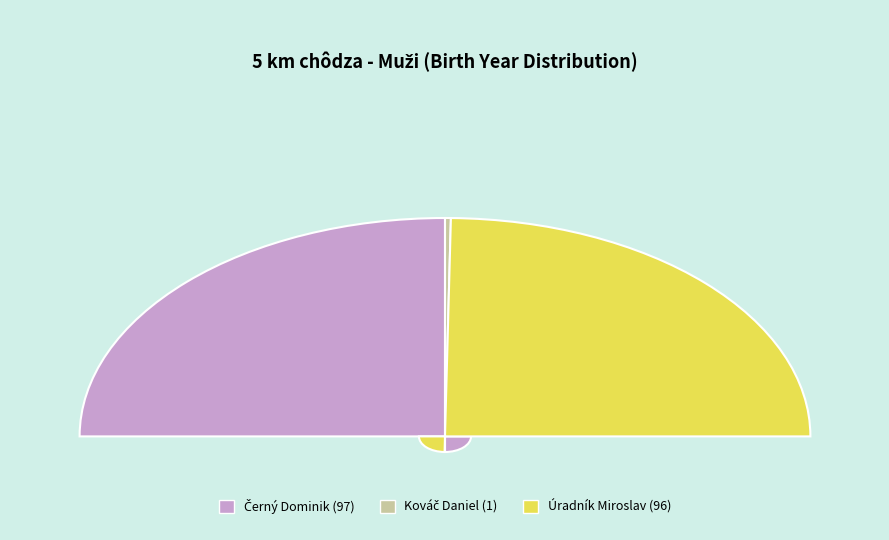

Does any single category account for the majority?

No